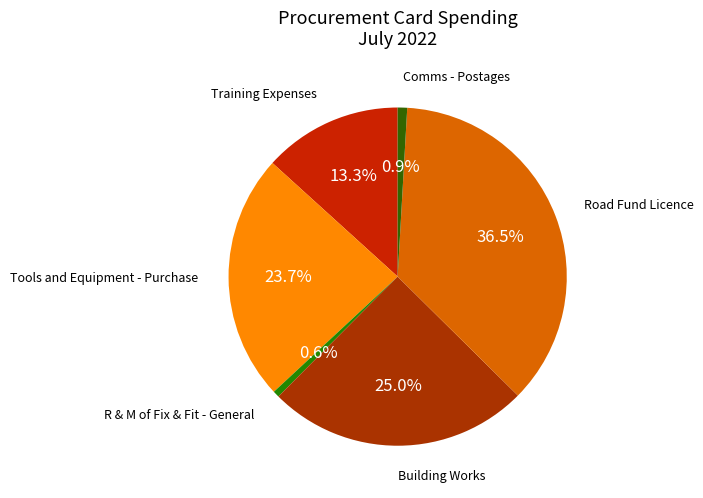

Does any single category account for the majority?

No